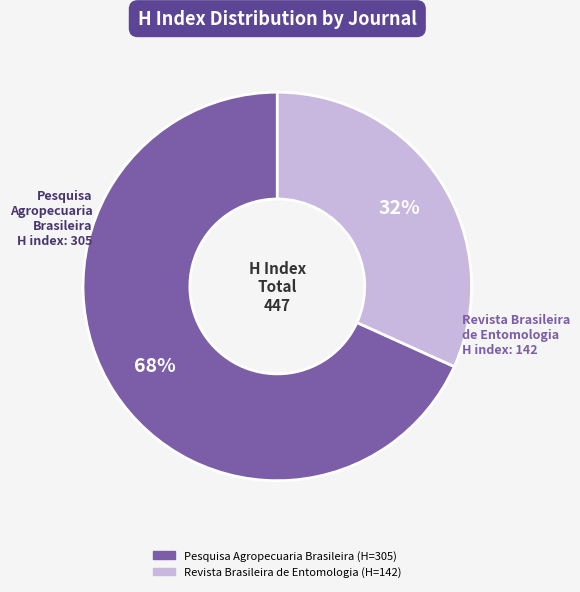

Combined, do Revista Brasileira de Entomologia and Pesquisa Agropecuaria Brasileira account for over 50%?

Yes